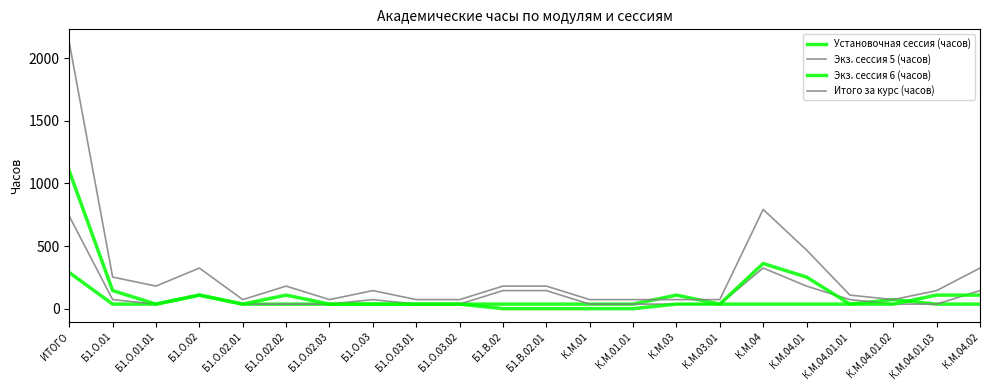

Is this an area chart (filled region under the line)?

No